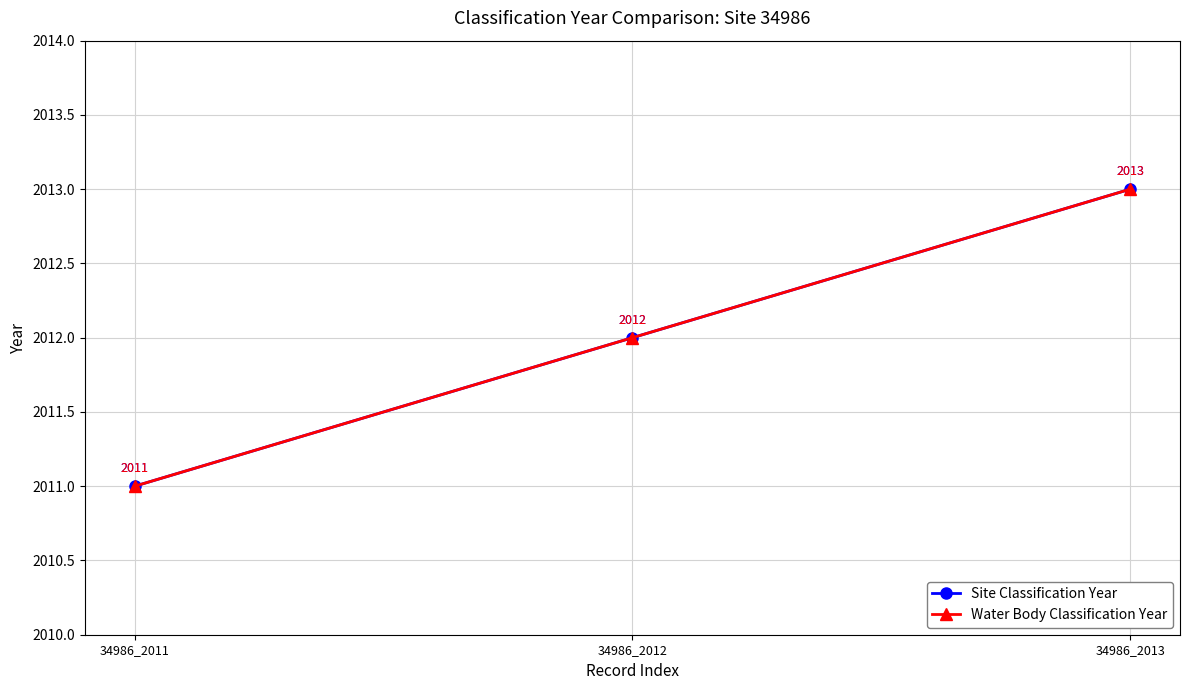

What is the sum of all Site Classification Year values?

6036